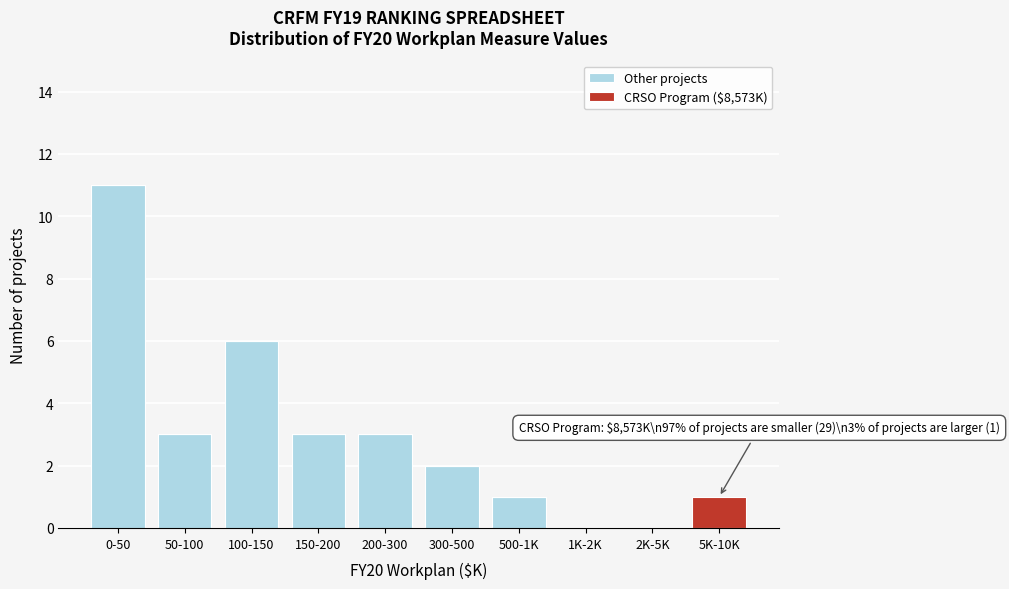

Reading left to right, list the values for the Other projects series.

0-50=11	50-100=3	100-150=6	150-200=3	200-300=3	300-500=2	500-1K=1	1K-2K=0	2K-5K=0	5K-10K=0